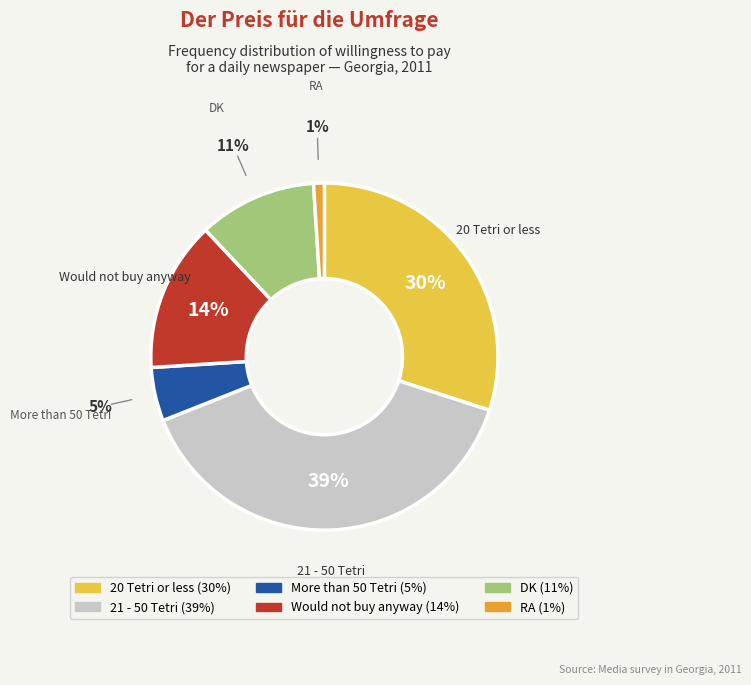

Which has a higher value, 20 Tetri or less or Would not buy anyway?

20 Tetri or less